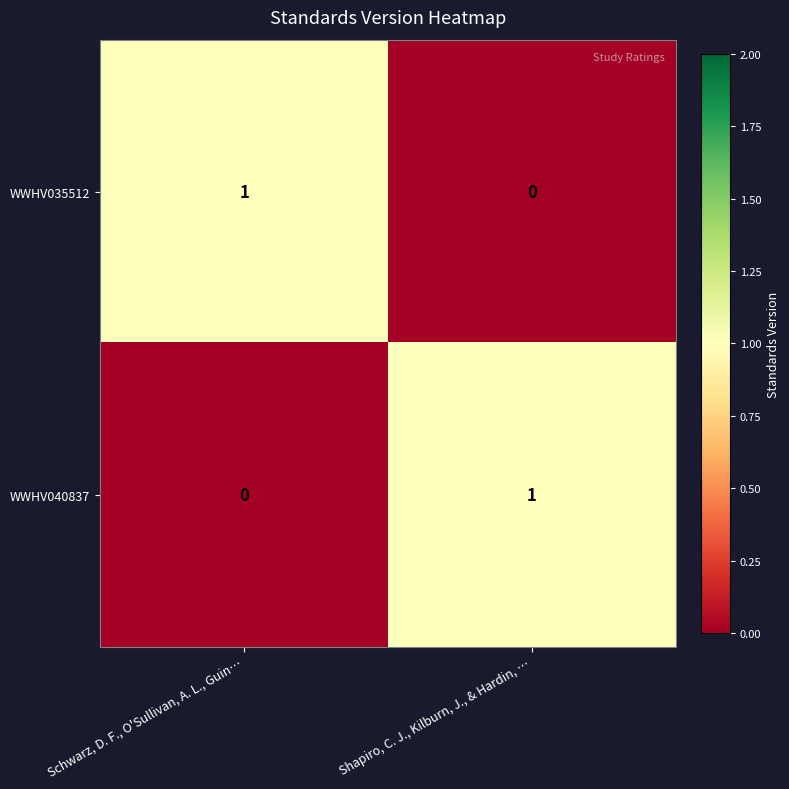

Reading left to right, extract all data points from this chart.

WWHV035512: Schwarz, D. F., O'Sullivan, A. L., Guin…=1	Shapiro, C. J., Kilburn, J., & Hardin, …=0
WWHV040837: Schwarz, D. F., O'Sullivan, A. L., Guin…=0	Shapiro, C. J., Kilburn, J., & Hardin, …=1